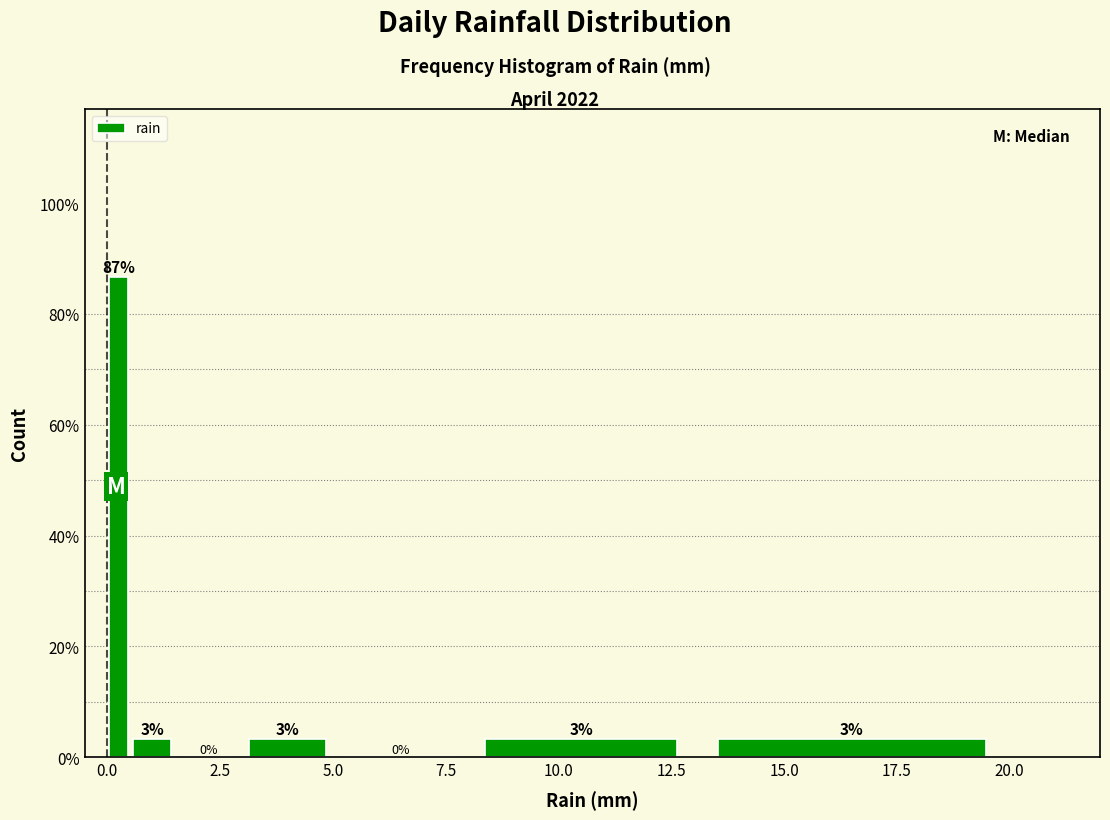

Read against the x-axis, roughly where is the centre of the tallest bar?

0.5